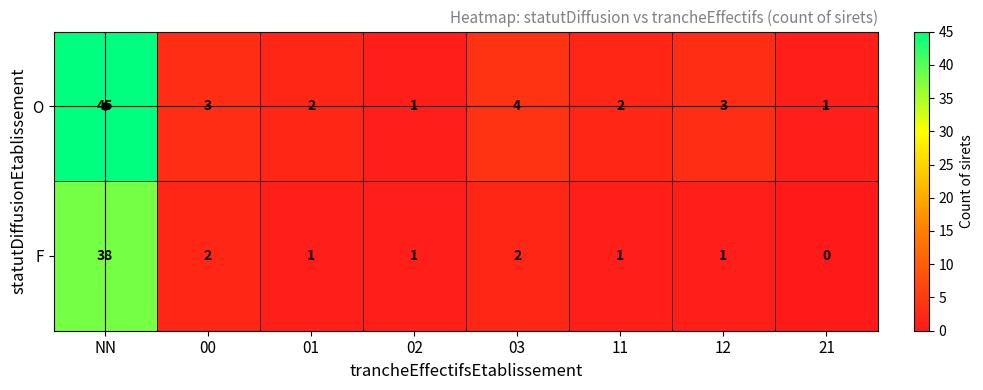

Which label corresponds to the largest value in the chart?

NN